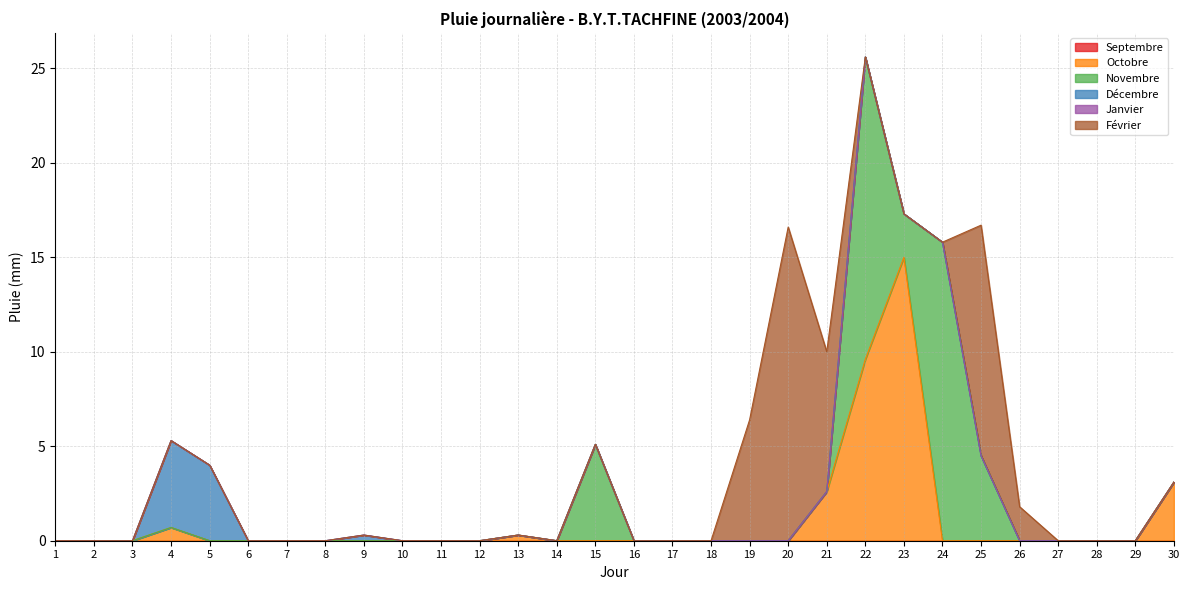

What is the difference between the maximum and minimum values in the Février series?

16.6